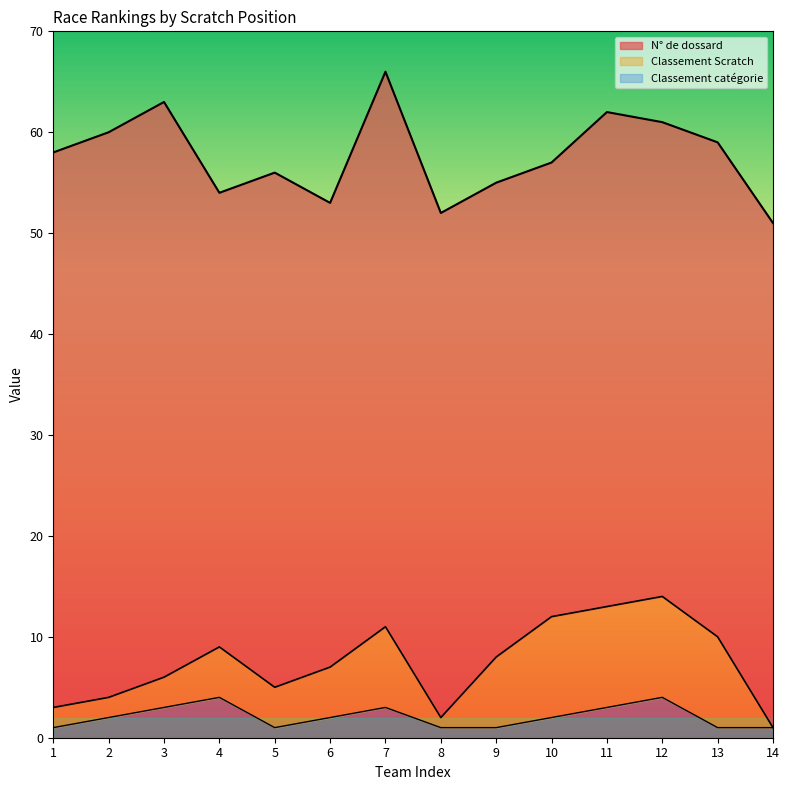

How many categories are shown in the chart?

14